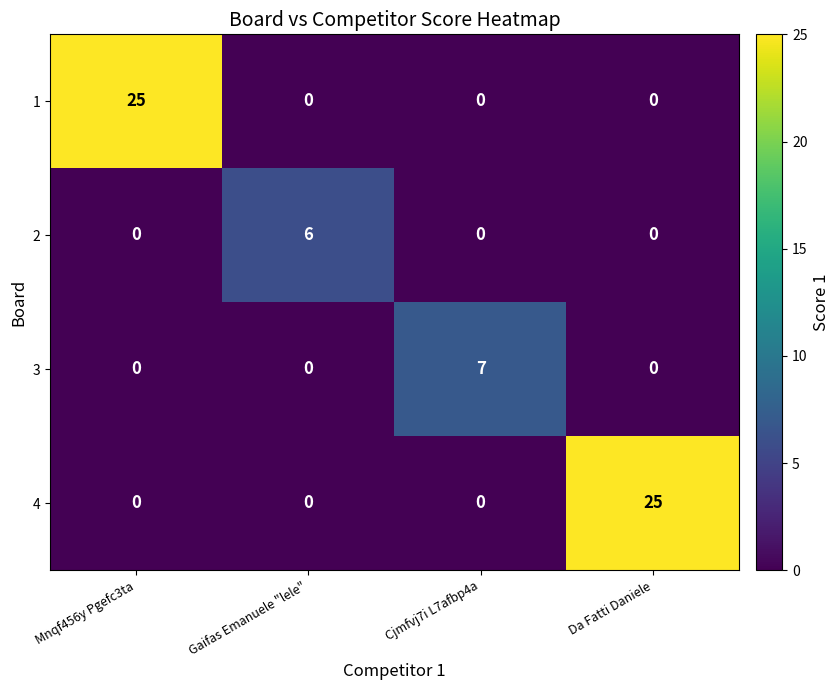

Is it true that 4 equals 0 at Gaifas Emanuele "lele"?

True